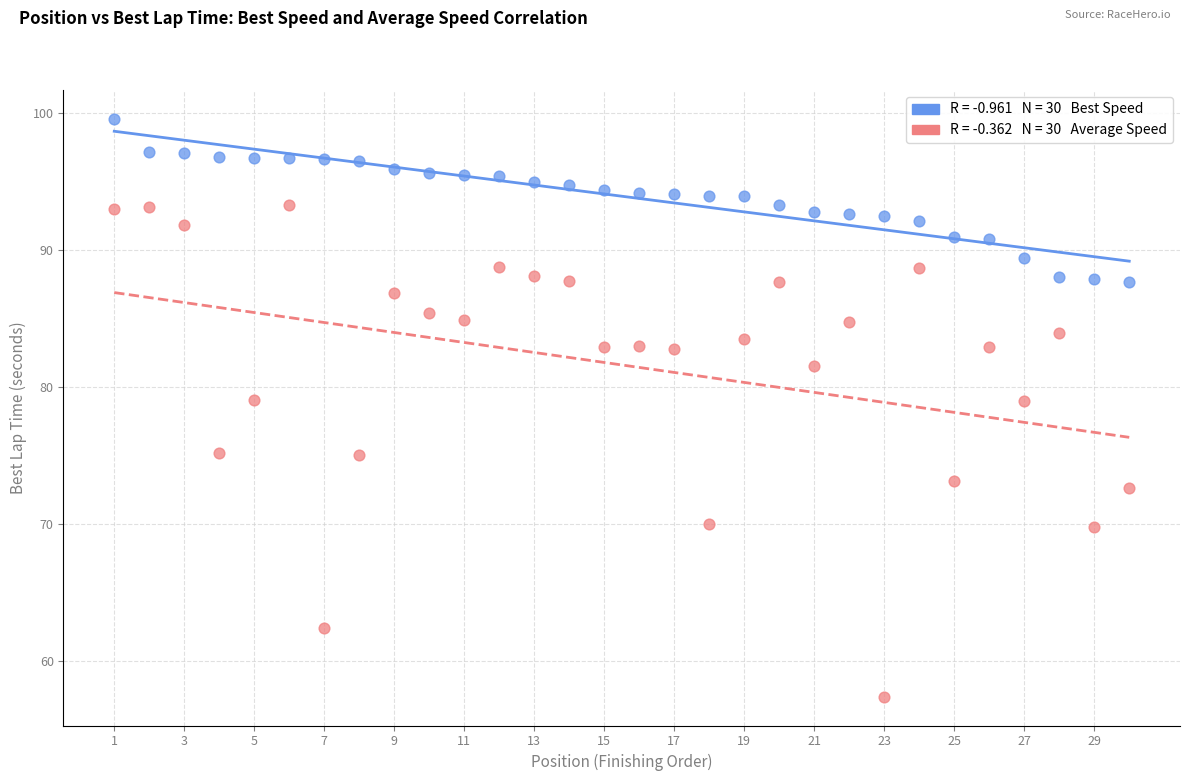

Across all data points, what is the range of Y values (max minus min)?

42.2